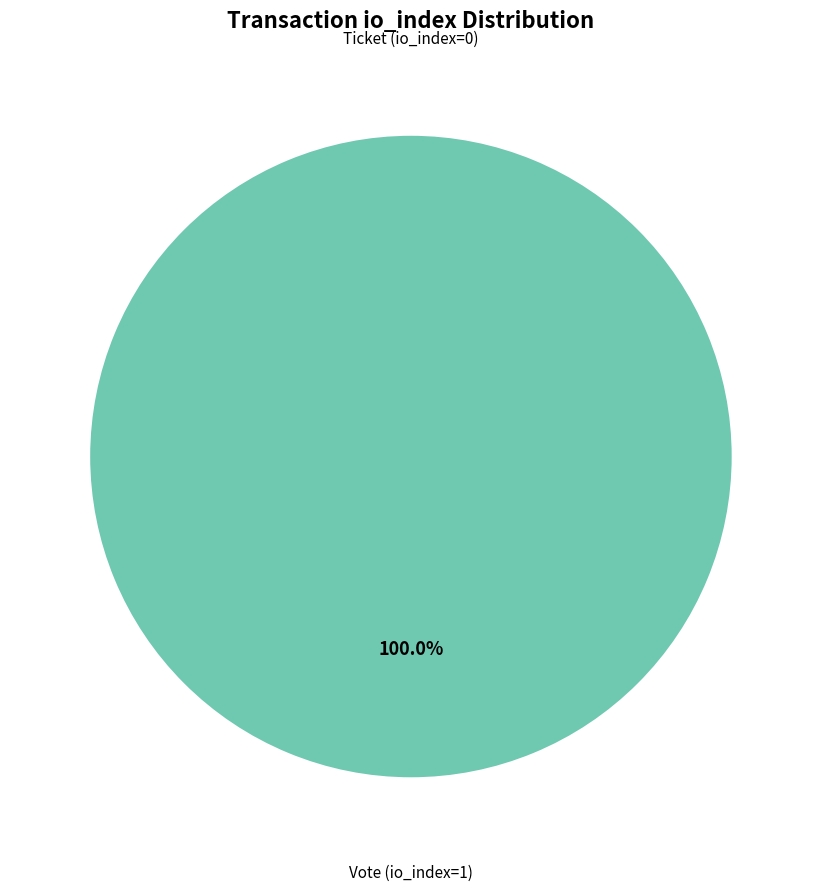

To the nearest percent, what is the combined percentage of Vote (io_index=1) and Ticket (io_index=0)?

100%